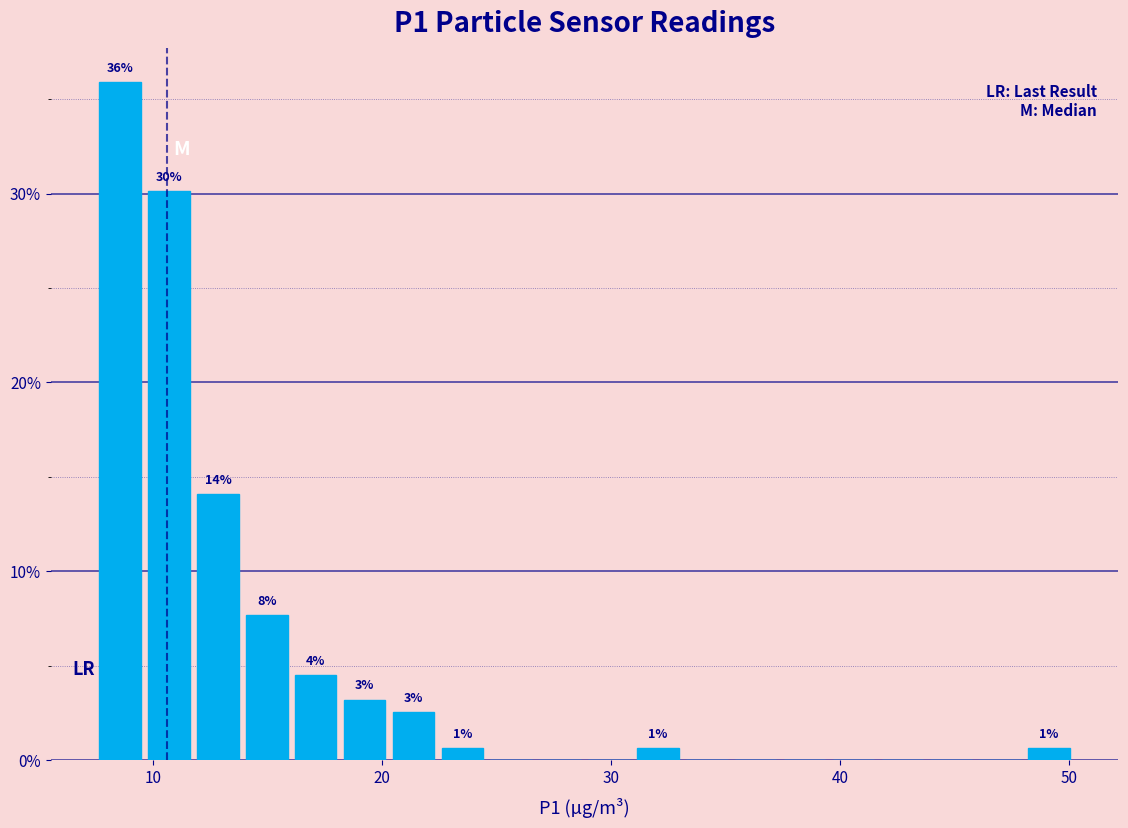

Around what value on the x-axis is the tallest bar? Give the approximate position of its centre, as read against the axis.

9